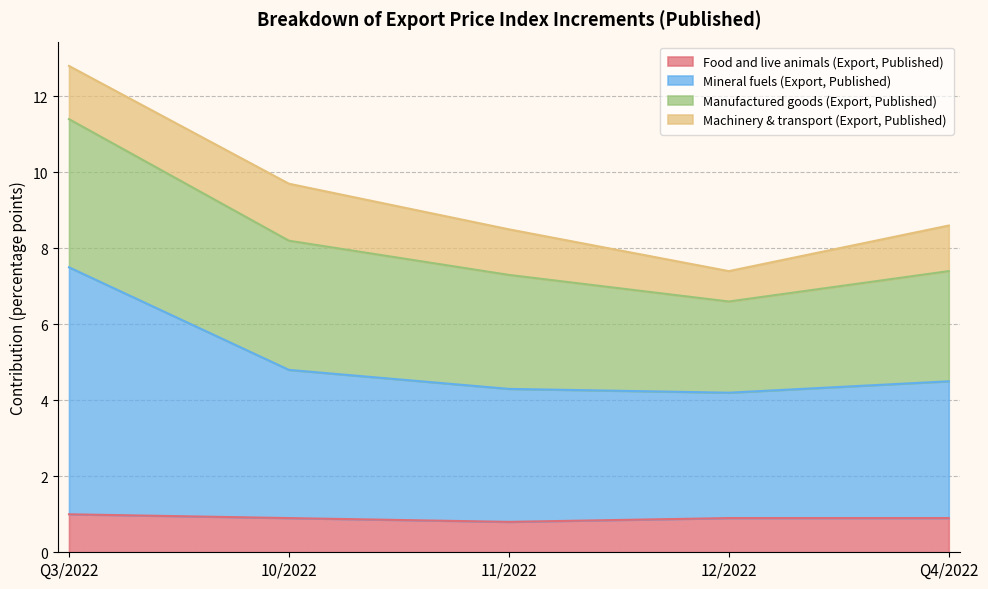

Does the chart have visible grid lines?

Yes